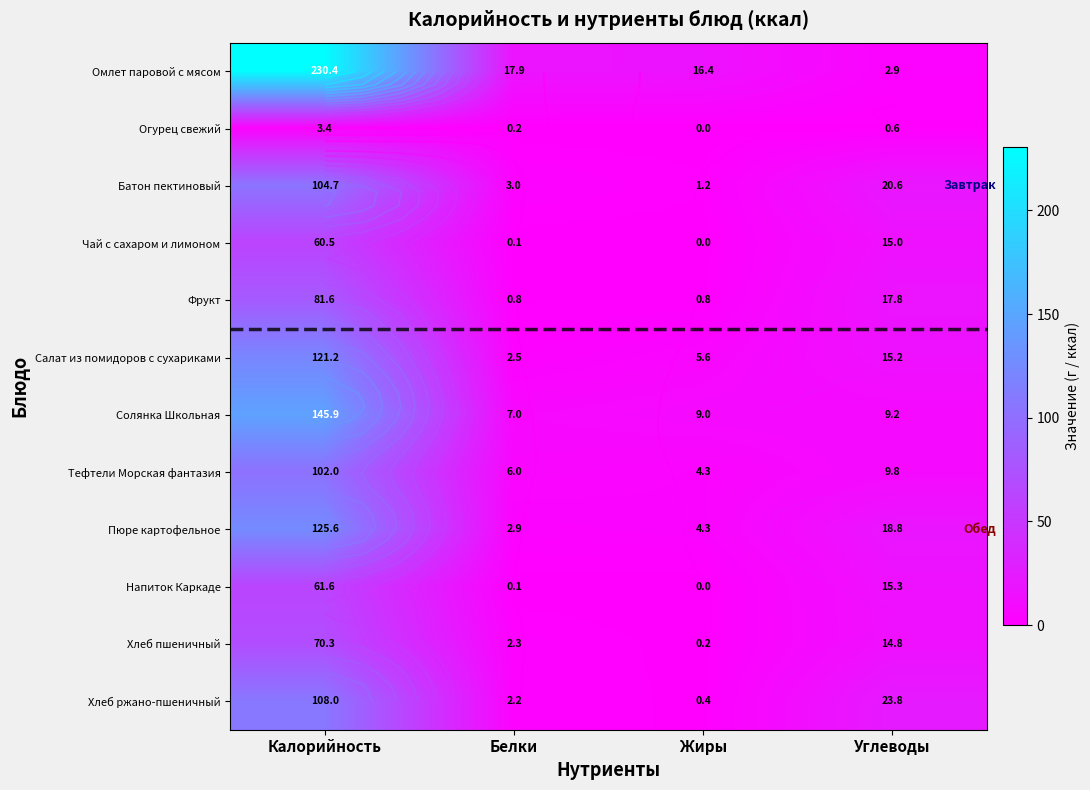

At which label is Напиток Каркаде closest to 30?

Углеводы